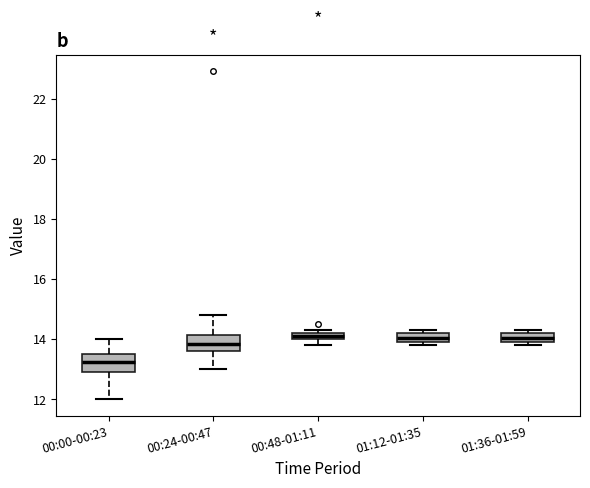

Which box's median line is the lowest?

00:00-00:23